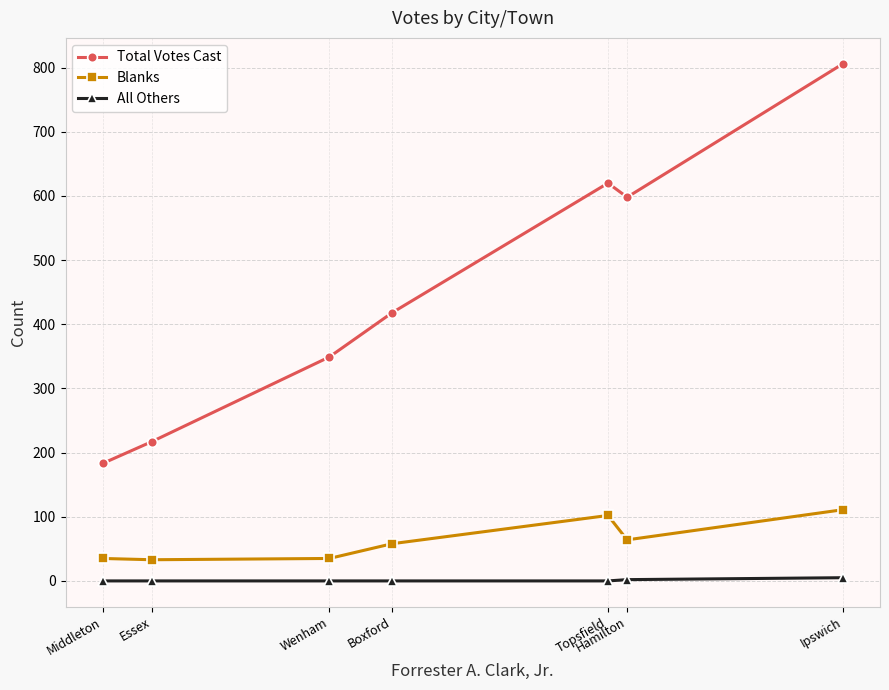

What is the difference between the maximum and minimum values in the All Others series?

5